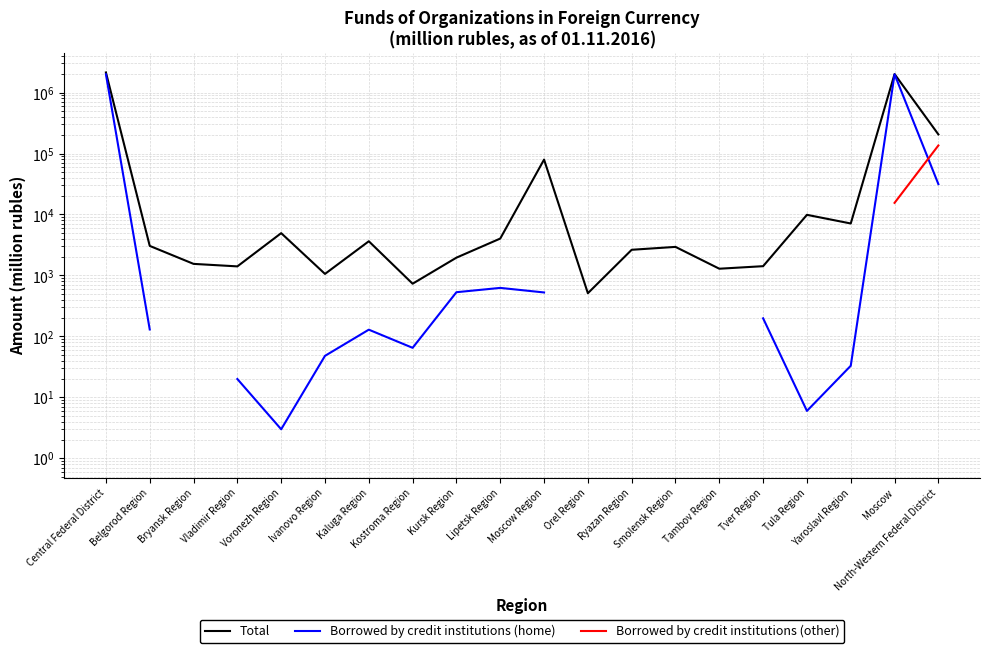

Where does the Total series first go above 3052?

Central Federal District